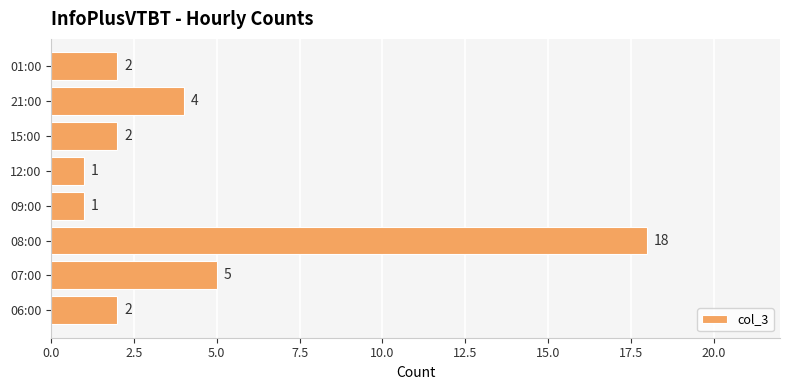

The chart shows a value of 1 at 01:00. True or false?

False